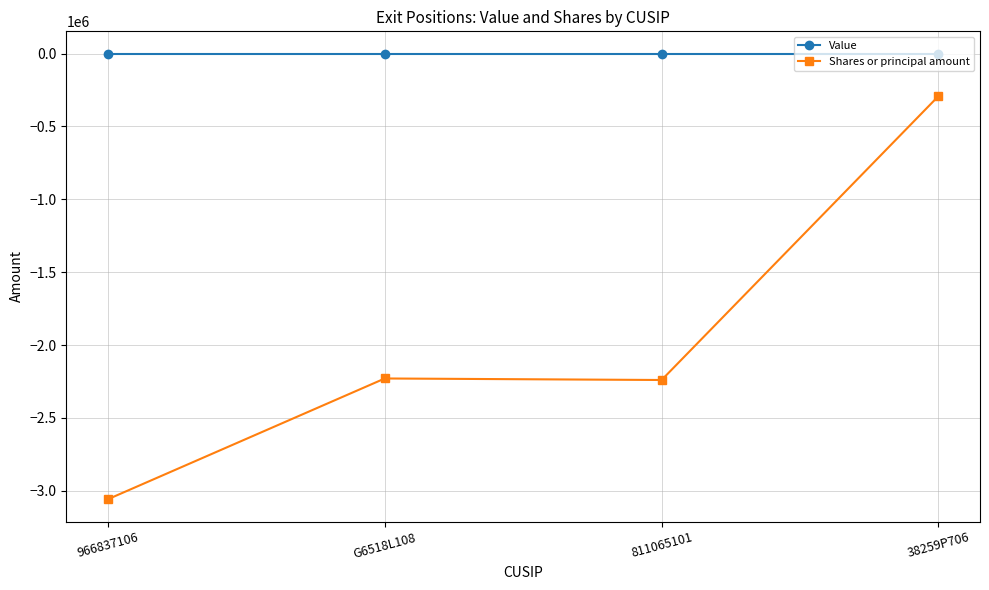

How many lines are shown in the chart?

2